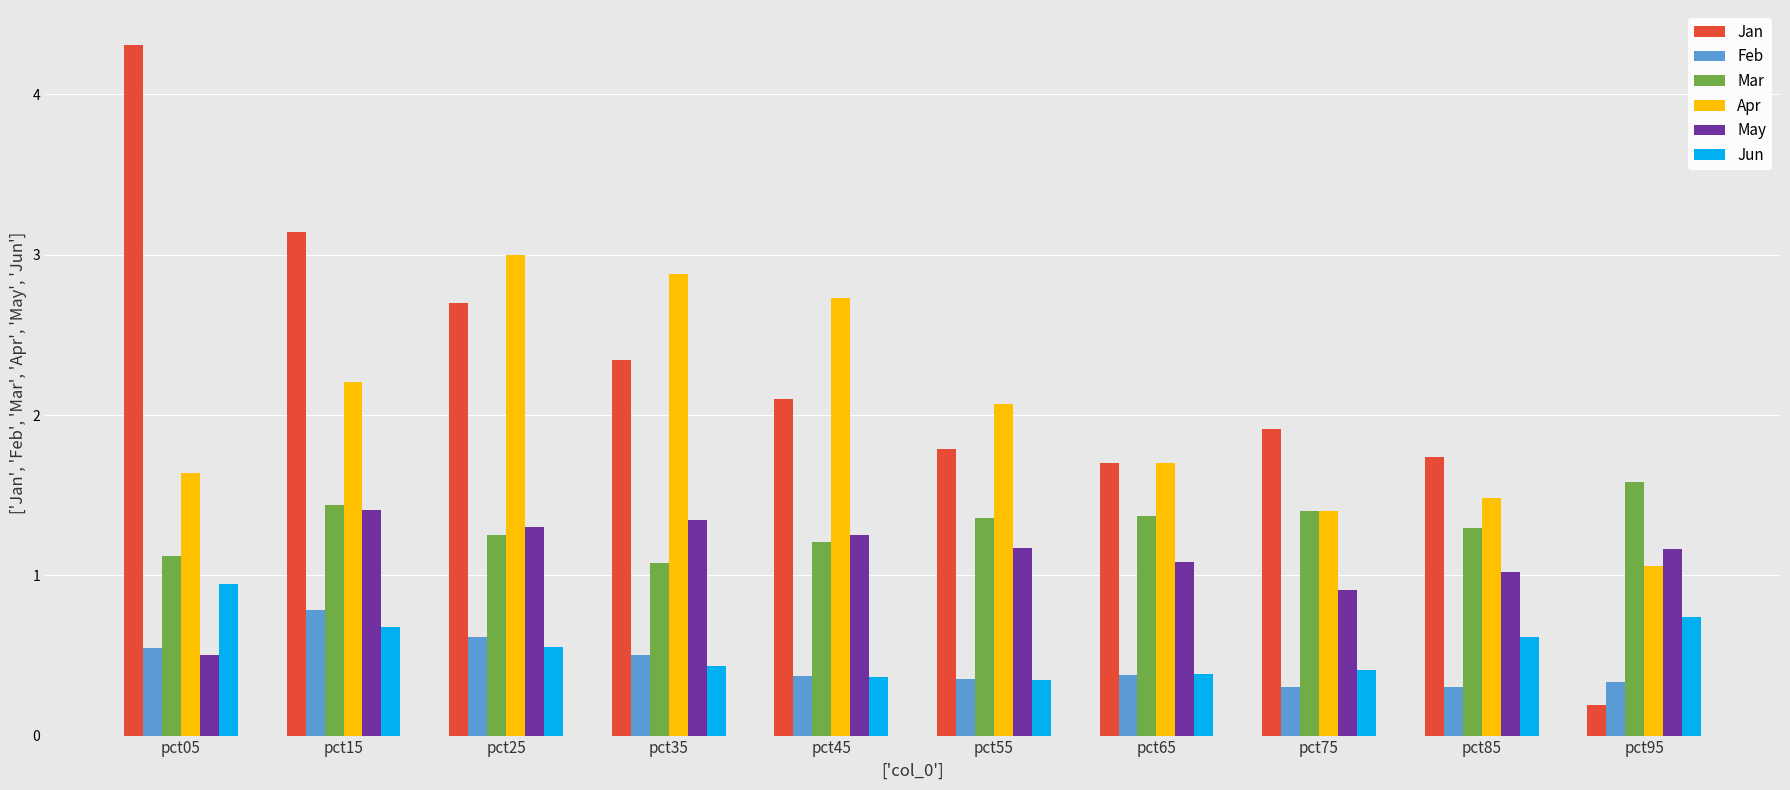

The Apr series shows 2.5 at pct75. True or false?

False